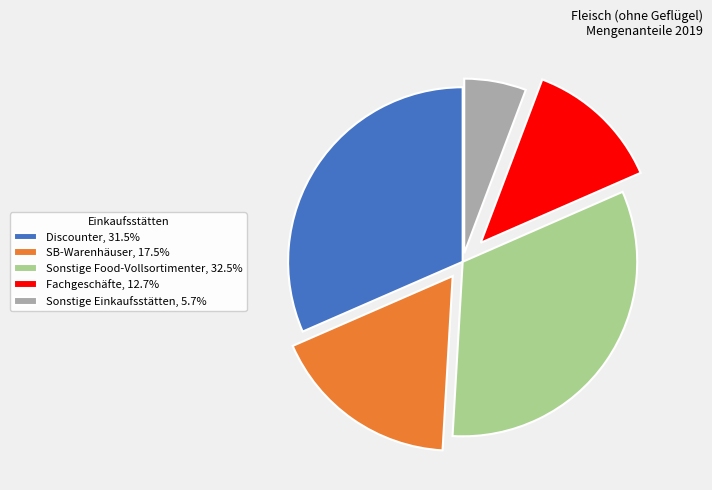

What is the smallest slice in the pie chart?

Sonstige Einkaufsstätten